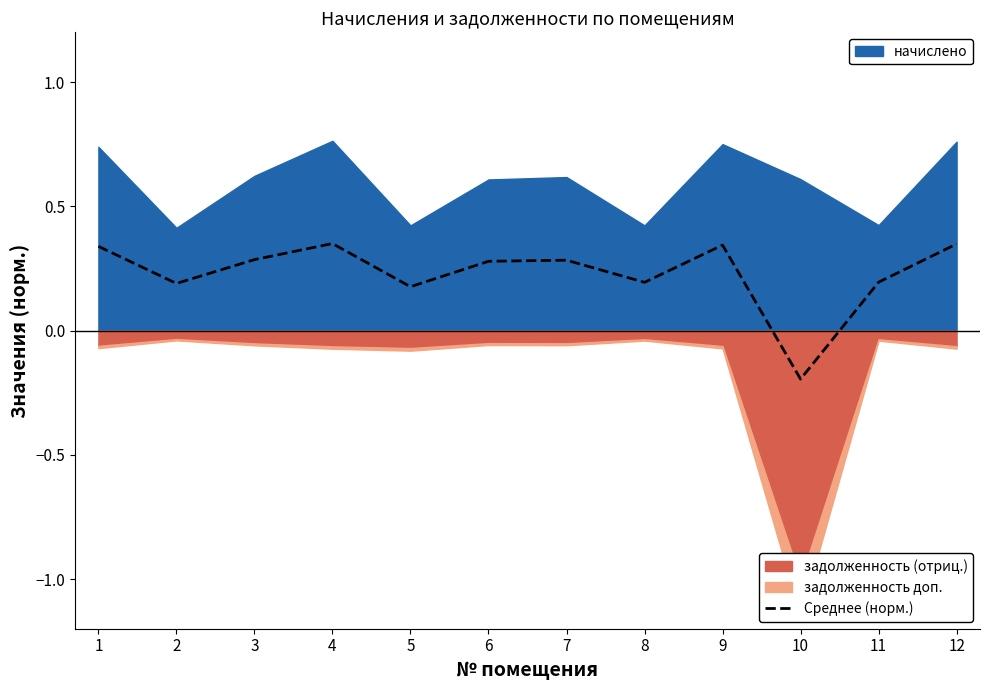

How many data points are less than 0?

1